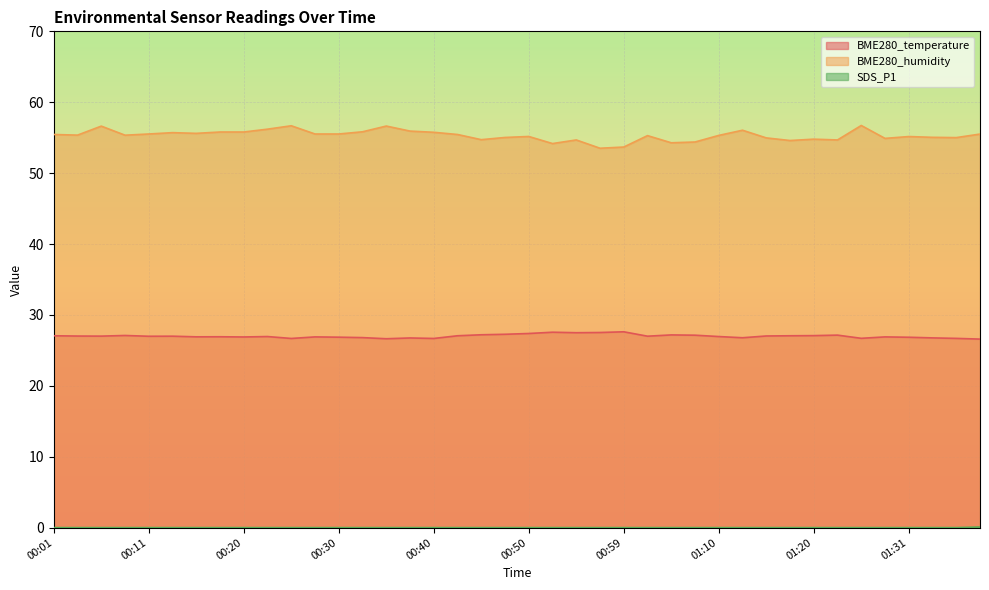

Reading left to right, extract all data points from this chart.

BME280_temperature: 27.1	27.0	27.0	27.1	27.0	27.0	26.9	26.9	26.9	26.9	26.7	26.9	26.9	26.8	26.6	26.8	26.7	27.1	27.2	27.3	27.4	27.6	27.5	27.5	27.6	27.0	27.2	27.1	26.9	26.8	27.0	27.1	27.1	27.1	26.7	26.9	26.9	26.8	26.7	26.6
BME280_humidity: 55.5	55.4	56.6	55.4	55.5	55.7	55.6	55.8	55.8	56.2	56.7	55.5	55.5	55.8	56.6	55.9	55.8	55.5	54.7	55.0	55.2	54.2	54.7	53.5	53.7	55.3	54.3	54.4	55.3	56.0	55.0	54.6	54.8	54.7	56.7	54.9	55.2	55.0	55.0	55.5
SDS_P1: 0.0	0.0	0.0	0.0	0.0	0.0	0.0	0.0	0.0	0.0	0.0	0.0	0.0	0.0	0.0	0.0	0.0	0.0	0.0	0.0	0.0	0.0	0.0	0.0	0.0	0.0	0.0	0.0	0.0	0.0	0.0	0.0	0.0	0.0	0.0	0.0	0.0	0.0	0.0	0.1